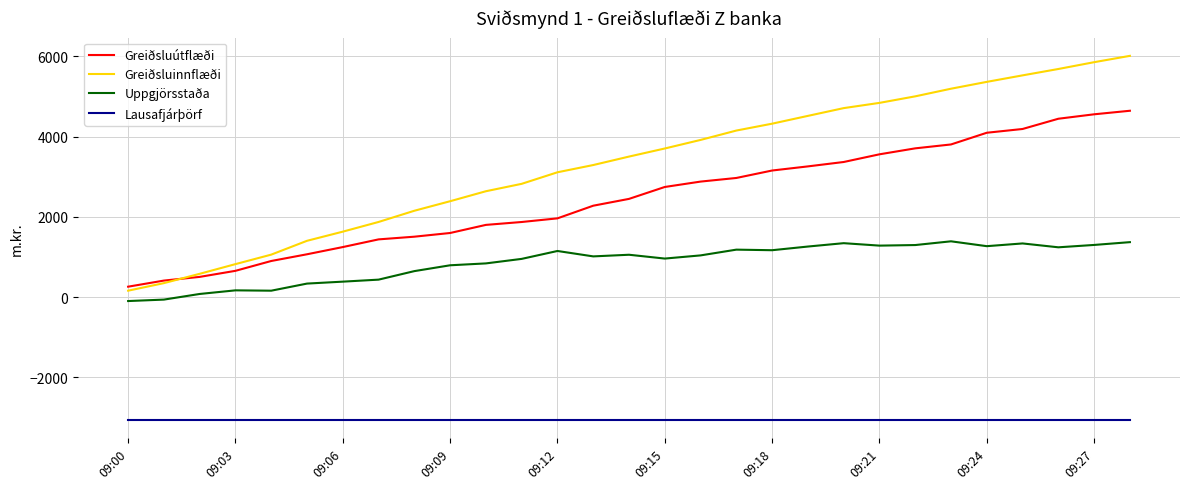

Which series has the largest total across all categories?

Greiðsluinnflæði